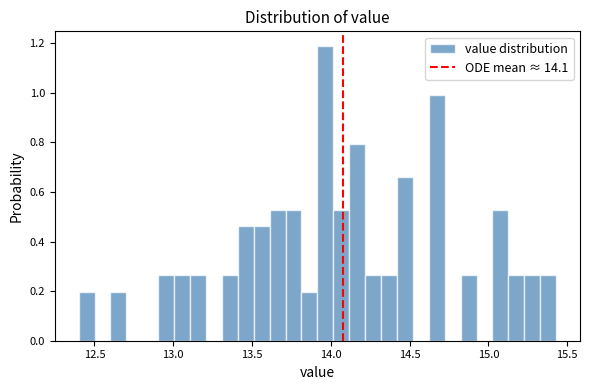

Read against the x-axis, roughly where is the centre of the tallest bar?

13.95